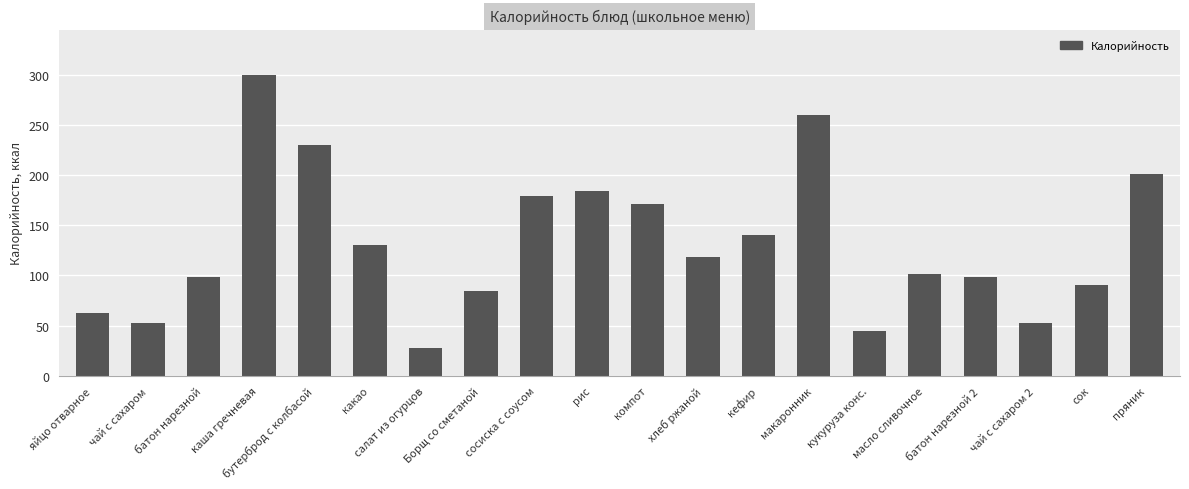

What is the change in value from кукуруза конс. to пряник?

+156.0